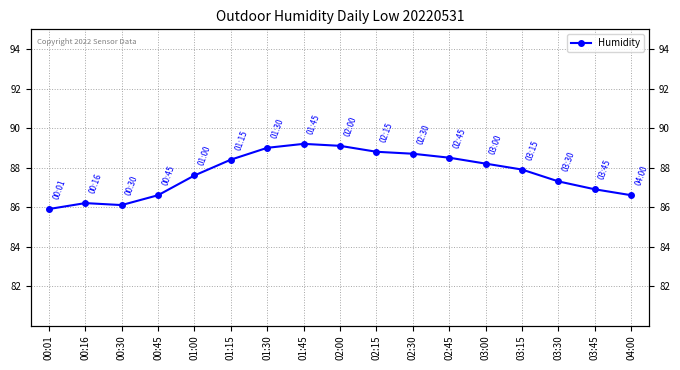

What is the label of the 16th point from the left?

03:45